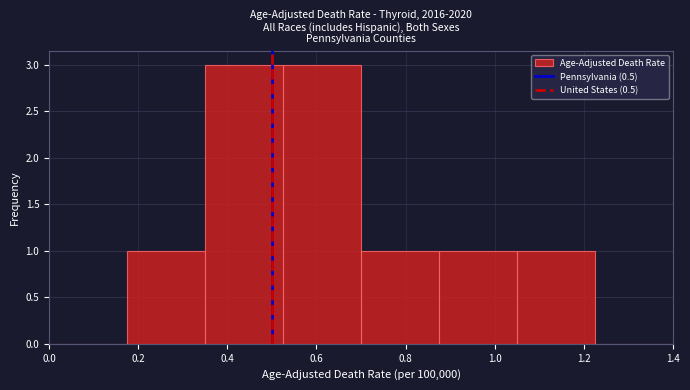

Reading left to right, transcribe this chart: for each bar, give the range it covers on the x-axis and its height. Neither the bar edges nor the heights are printed on the chart, so give them approximately, as read against the axes.

0.000 to 0.175: 0
0.175 to 0.350: 1
0.350 to 0.525: 3
0.525 to 0.700: 3
0.700 to 0.875: 1
0.875 to 1.050: 1
1.050 to 1.225: 1
1.225 to 1.400: 0